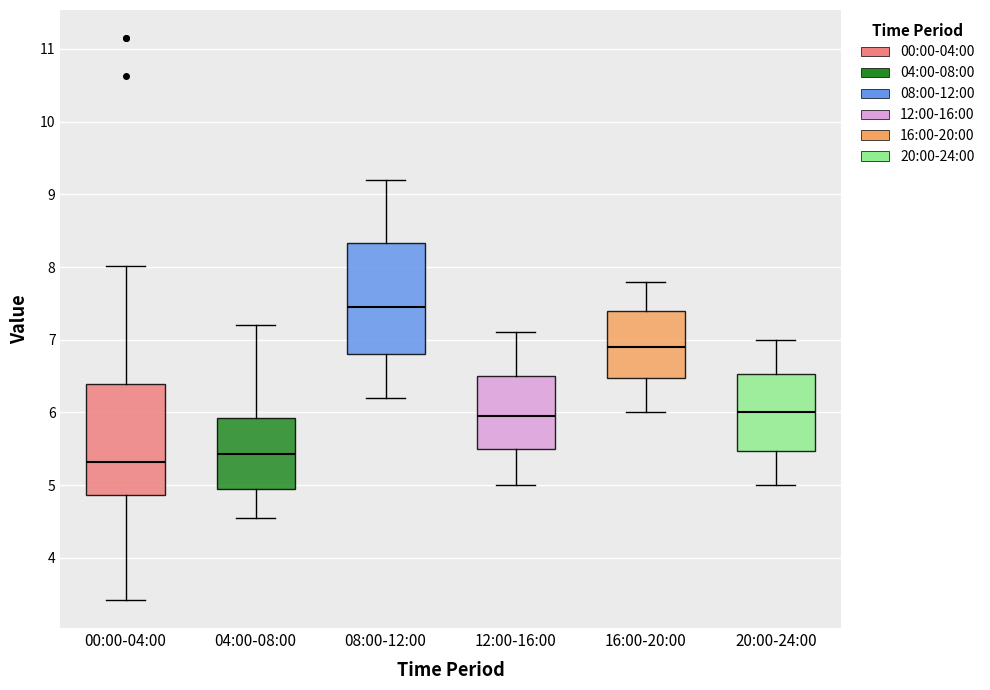

Reading left to right, transcribe this box plot: for each box, give where its median line is, the range the box spans, and where its two whiskers end, as read against the y-axis. The values are not printed on the chart, so give them approximately, as read against the axis.

00:00-04:00: median 5.3, box 4.9 to 6.4, whiskers 3.4 to 8.0
04:00-08:00: median 5.4, box 5.0 to 5.9, whiskers 4.6 to 7.2
08:00-12:00: median 7.5, box 6.8 to 8.3, whiskers 6.2 to 9.2
12:00-16:00: median 6.0, box 5.5 to 6.5, whiskers 5.0 to 7.1
16:00-20:00: median 6.9, box 6.5 to 7.4, whiskers 6.0 to 7.8
20:00-24:00: median 6.0, box 5.5 to 6.5, whiskers 5.0 to 7.0